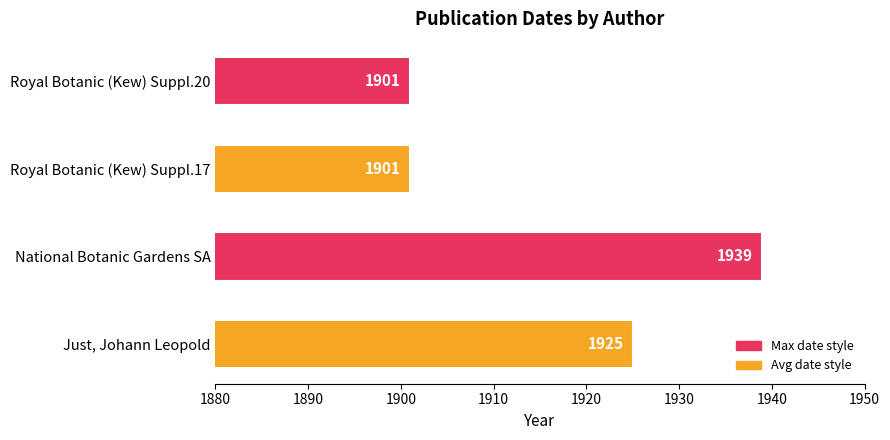

Reading bottom to top, transcribe all the data shown in this chart.

1925	1939	1901	1901